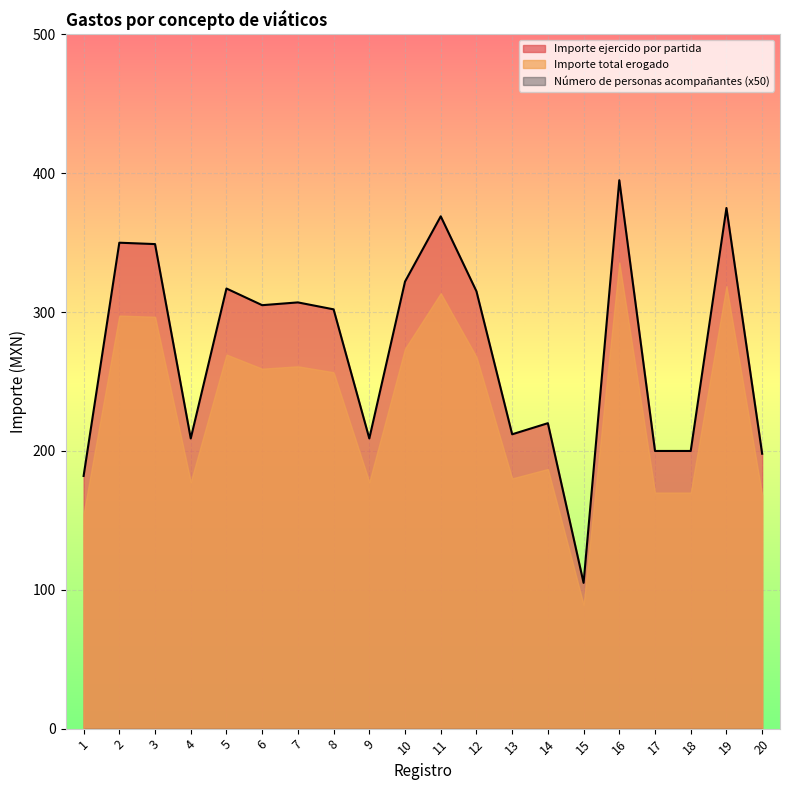

What is the total value across all series at 18?

370.0